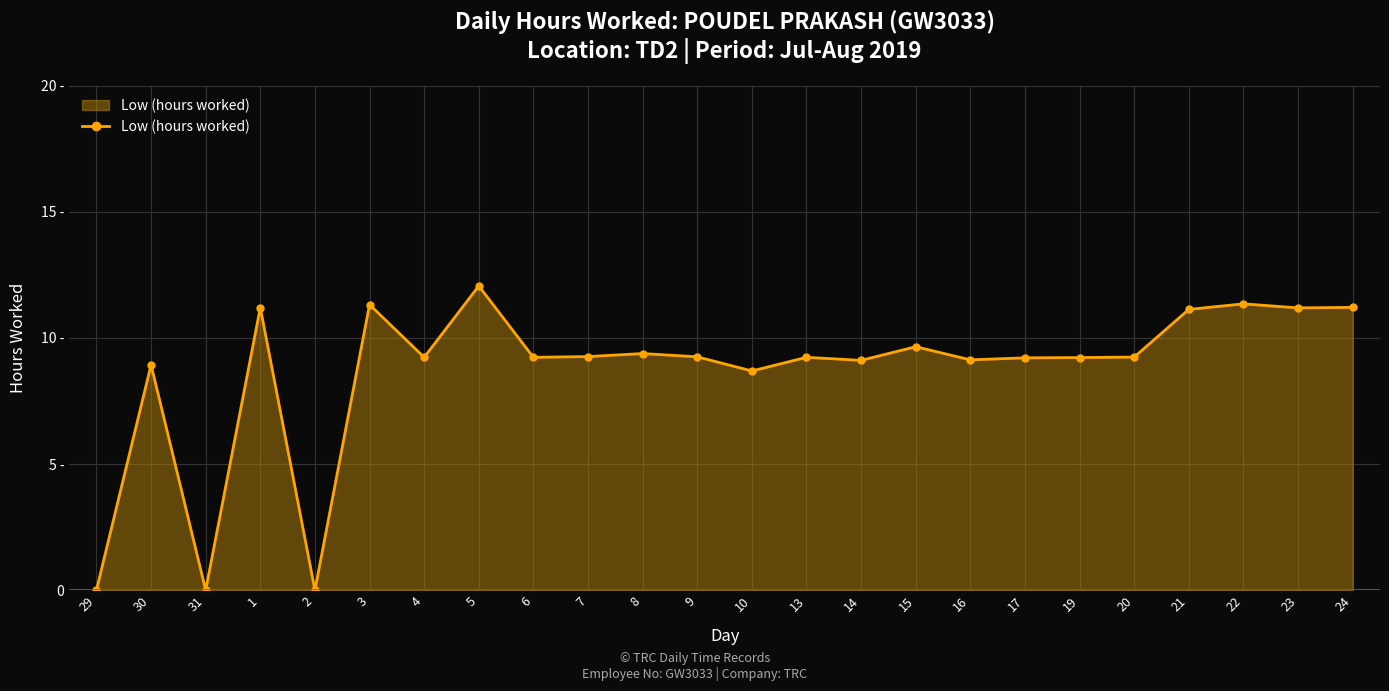

Rank the categories by value from highest to lowest.

5, 22, 3, 24, 1, 23, 21, 15, 8, 7, 9, 20, 4, 6, 13, 19, 17, 16, 14, 30, 10, 29, 31, 2